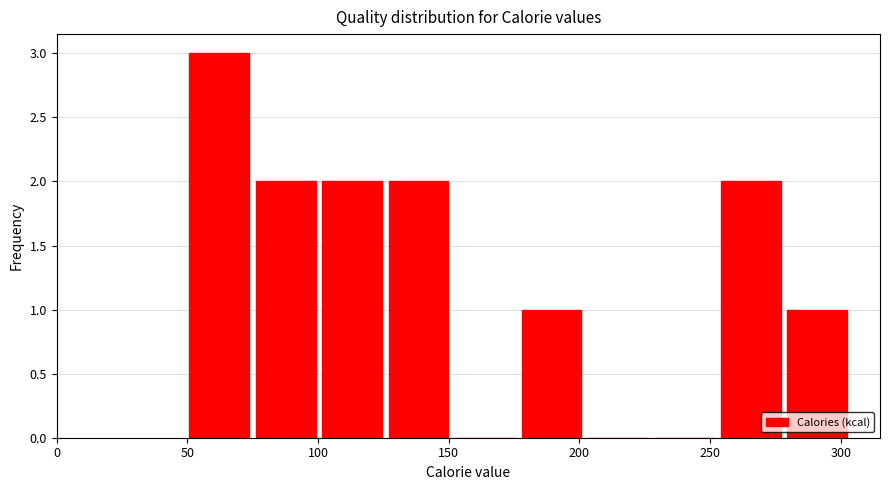

Over which range of the x-axis is the bar tallest?

50 to 75